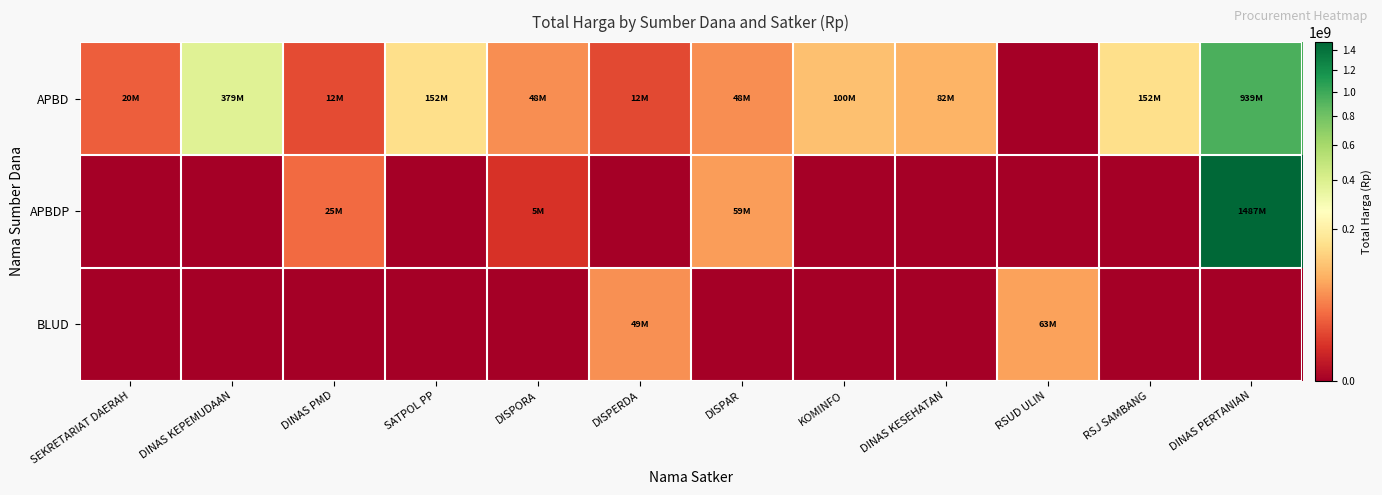

Reading right to left, list all the values displayed in this chart.

APBD: DINAS PERTANIAN=939239930	RSJ SAMBANG=152362940	RSUD ULIN=0	DINAS KESEHATAN=82083505	KOMINFO=100000000	DISPAR=48140000	DISPERDA=11800000	DISPORA=48140000	SATPOL PP=152477000	DINAS PMD=12000000	DINAS KEPEMUDAAN=379075000	SEKRETARIAT DAERAH=19950000
APBDP: DINAS PERTANIAN=1486800150	RSJ SAMBANG=0	RSUD ULIN=0	DINAS KESEHATAN=0	KOMINFO=0	DISPAR=59375000	DISPERDA=0	DISPORA=5093000	SATPOL PP=0	DINAS PMD=25200000	DINAS KEPEMUDAAN=0	SEKRETARIAT DAERAH=0
BLUD: DINAS PERTANIAN=0	RSJ SAMBANG=0	RSUD ULIN=63377000	DINAS KESEHATAN=0	KOMINFO=0	DISPAR=0	DISPERDA=49478000	DISPORA=0	SATPOL PP=0	DINAS PMD=0	DINAS KEPEMUDAAN=0	SEKRETARIAT DAERAH=0